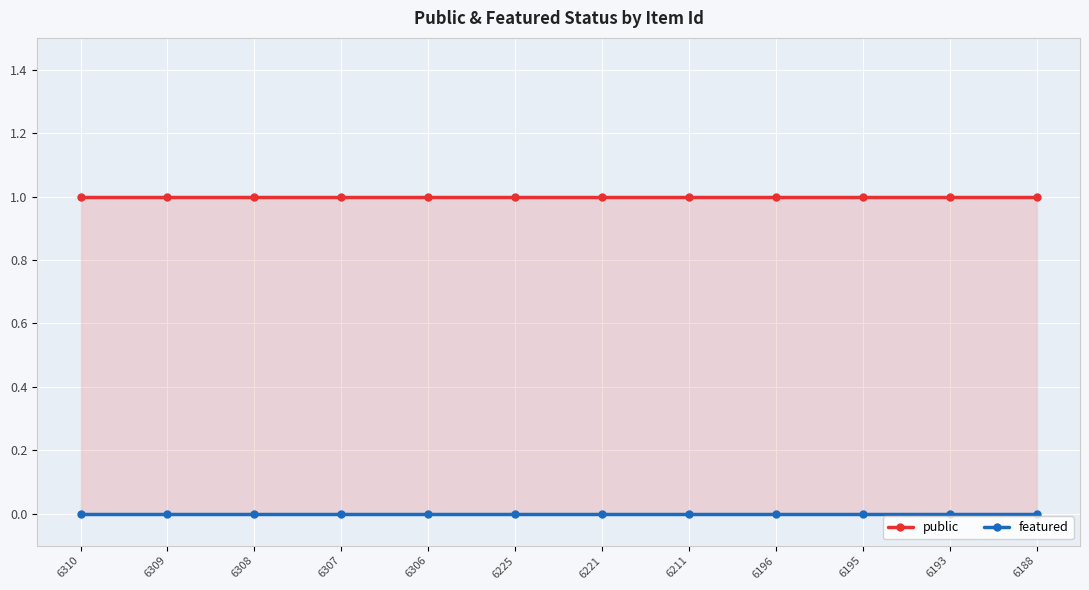

Count the number of data series in this chart.

2